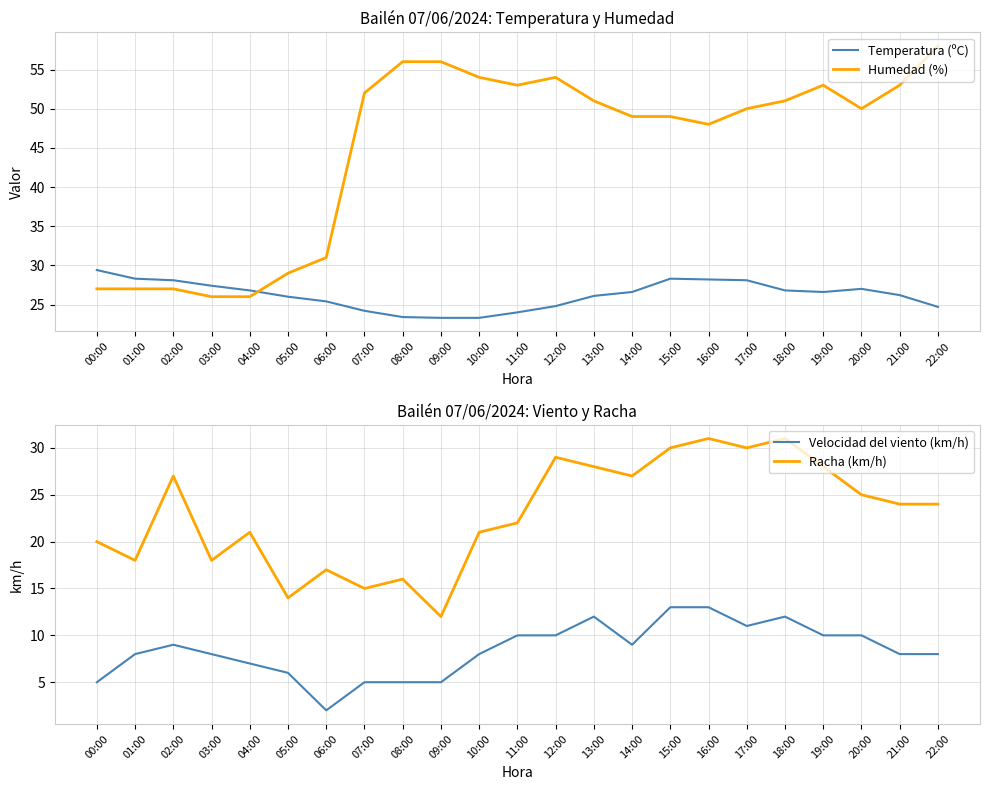

At which category is the sum across all series the highest?

18:00